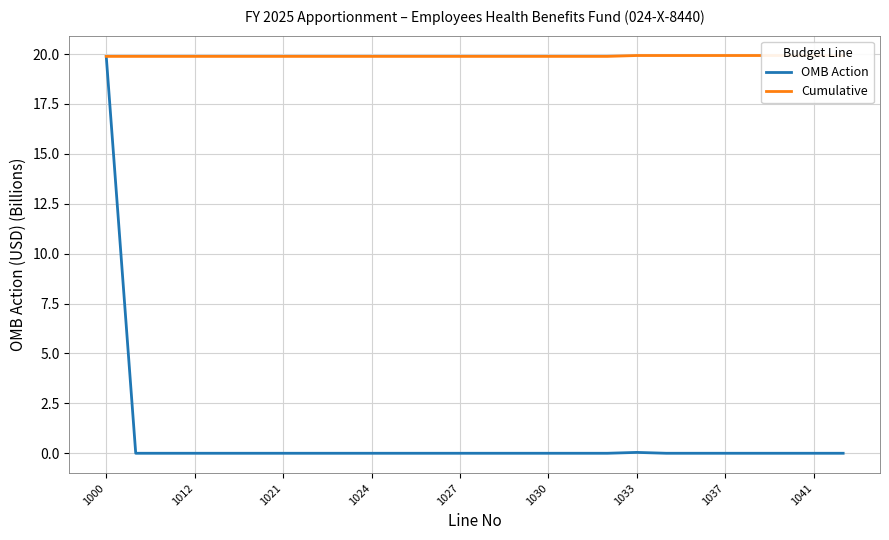

Which series has the widest spread of values?

OMB Action